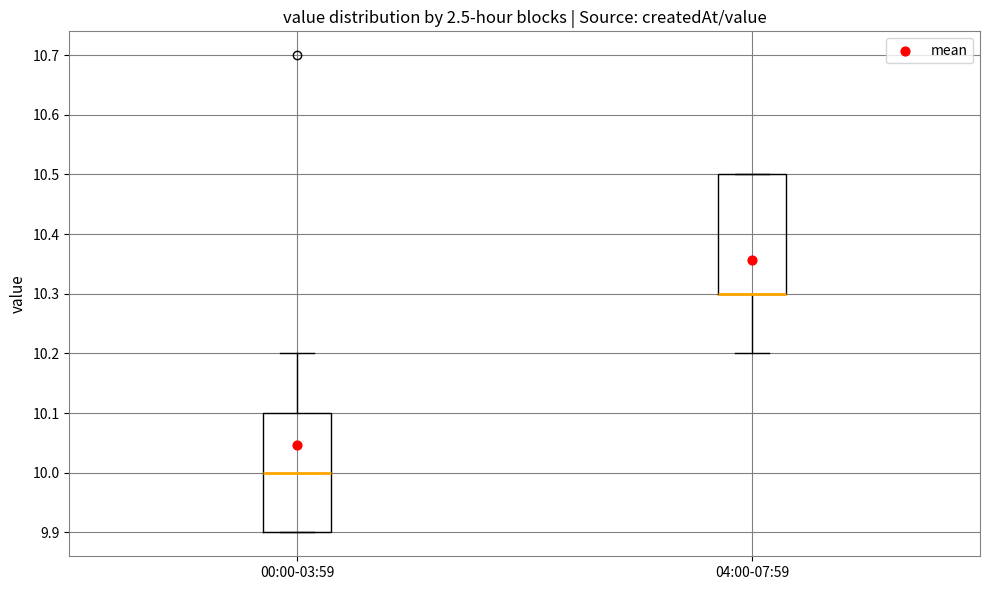

Reading left to right, read every box against the y-axis: the position of its median line, the range the box covers, and the ends of its whiskers. The values are not printed on the chart, so give them approximately, as read against the axis.

00:00-03:59: median 10.0, box 9.9 to 10.1, whiskers 9.9 to 10.2
04:00-07:59: median 10.3 (drawn on the box's lower edge), box 10.3 to 10.5, whiskers 10.2 to 10.5